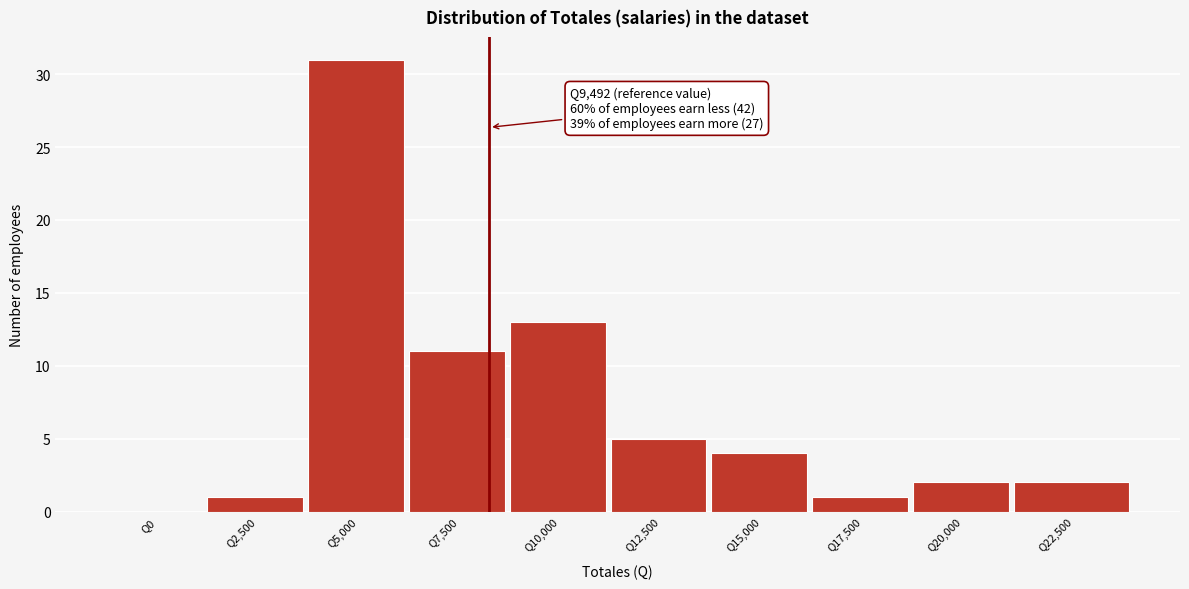

Reading left to right, list all the values displayed in this chart.

Q0=0	Q2,500=1	Q5,000=31	Q7,500=11	Q10,000=13	Q12,500=5	Q15,000=4	Q17,500=1	Q20,000=2	Q22,500=2